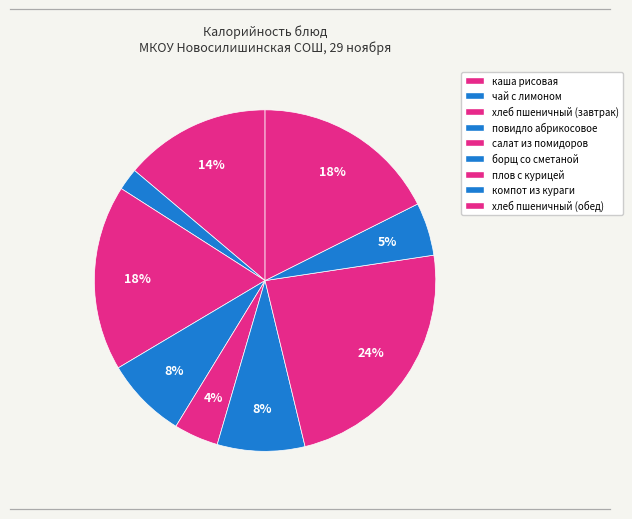

To the nearest percent, what is the difference between the largest and smallest slice percentages?

22%